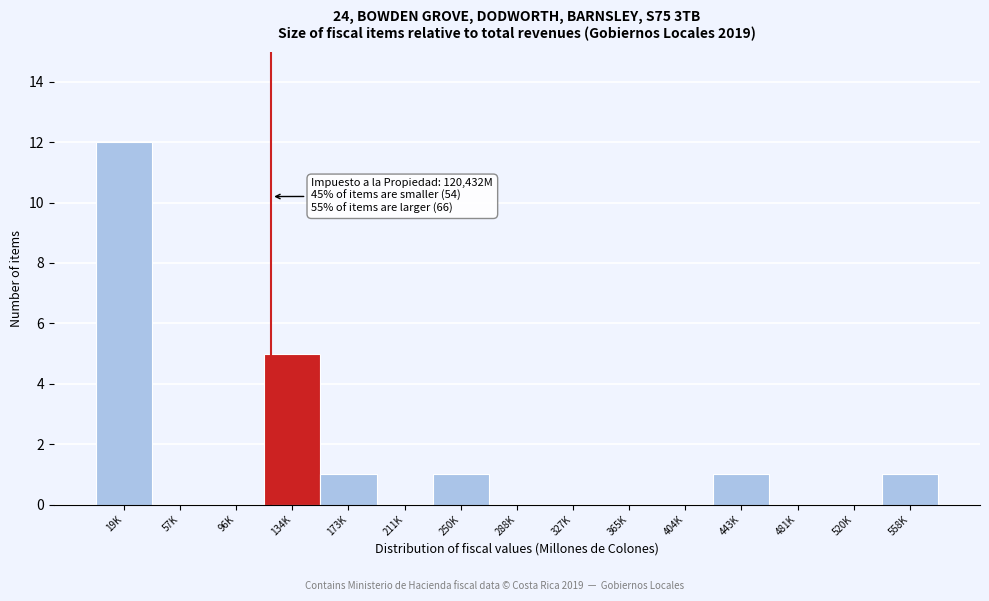

Reading left to right, transcribe all the data shown in this chart.

19K=12	57K=0	96K=0	134K=5	173K=1	211K=0	250K=1	288K=0	327K=0	365K=0	404K=0	443K=1	481K=0	520K=0	558K=1